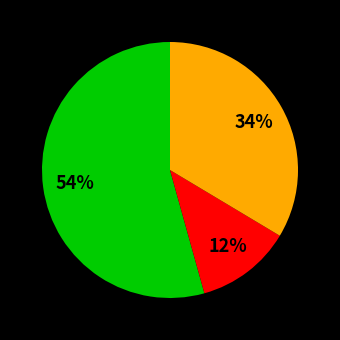

Is there any slice that represents more than half of the pie?

Yes